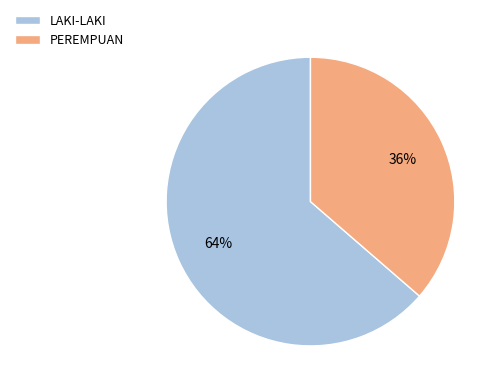

Is it true that PEREMPUAN is 44% of the pie?

False